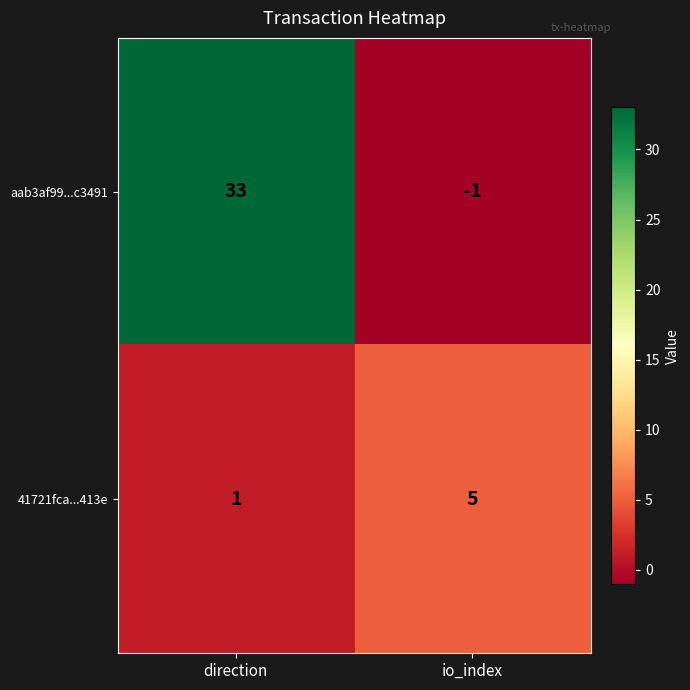

Rank the series by their maximum value, from highest to lowest.

aab3af99...c3491, 41721fca...413e